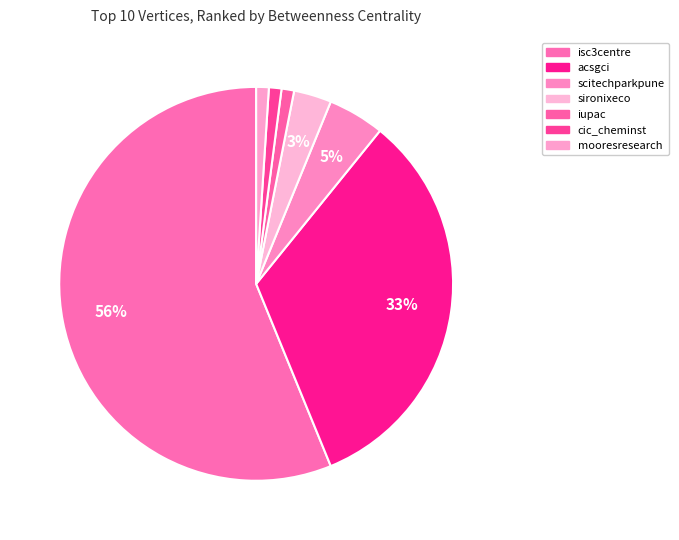

Rank the categories by value from lowest to highest.

iupac, cic_cheminst, mooresresearch, sironixeco, scitechparkpune, acsgci, isc3centre